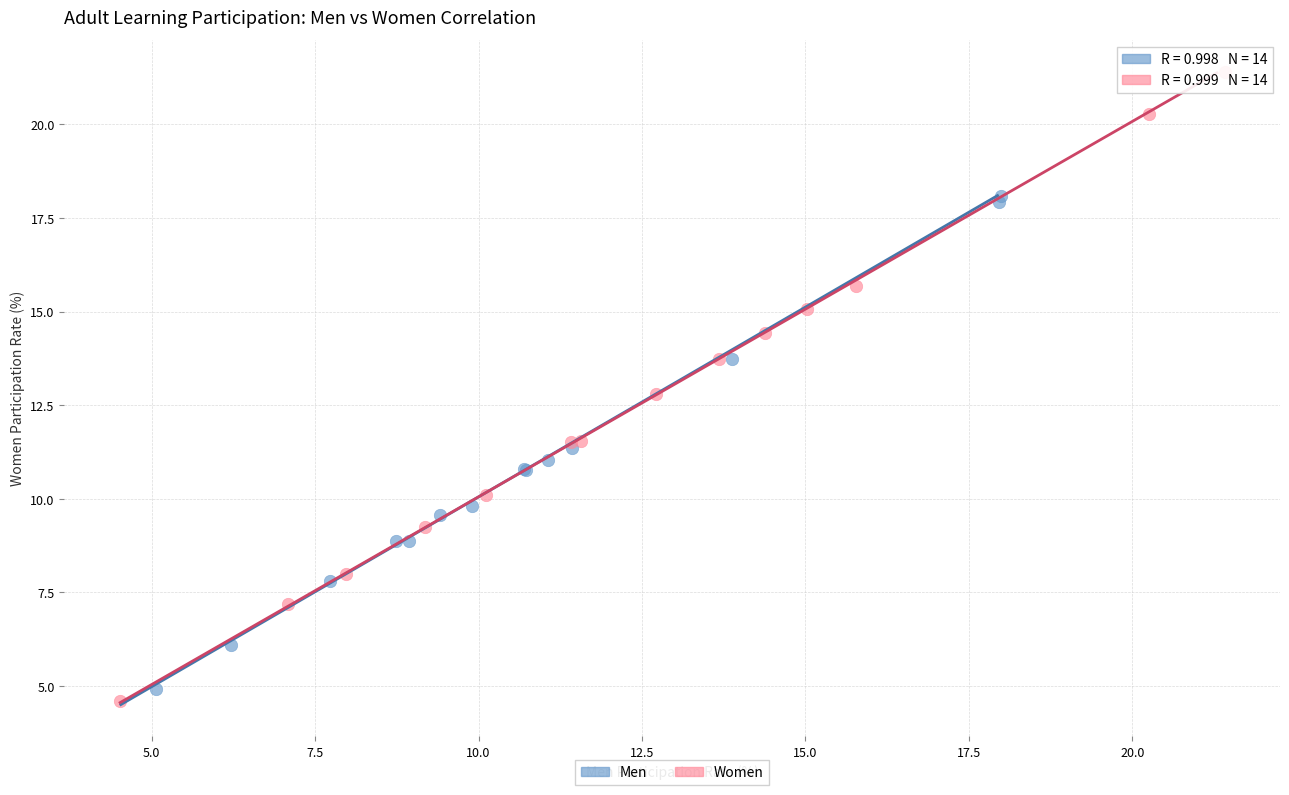

Which series contains the highest Y value?

Women